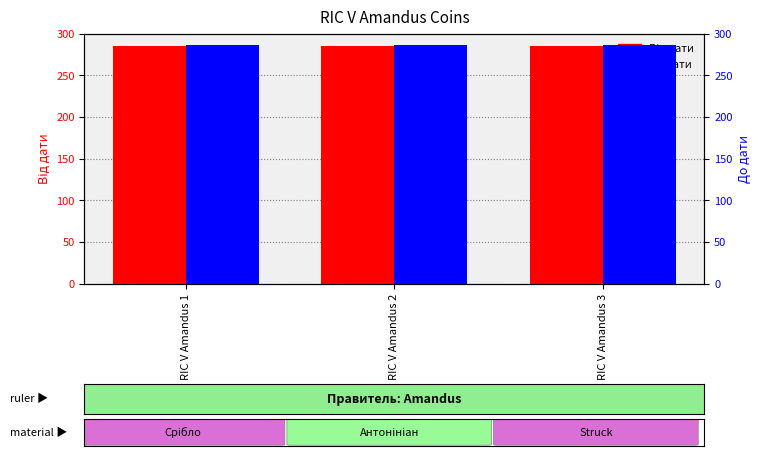

What is the maximum value shown in the chart?

286